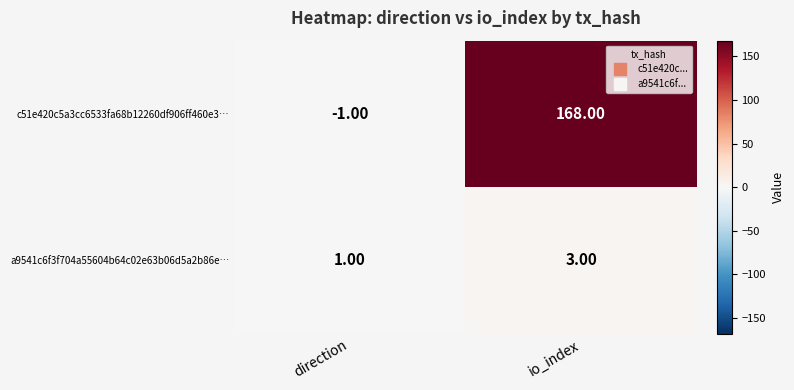

Rank the series at direction from highest to lowest value.

a9541c6f3f704a55604b64c02e63b06d5a2b86e…, c51e420c5a3cc6533fa68b12260df906ff460e3…